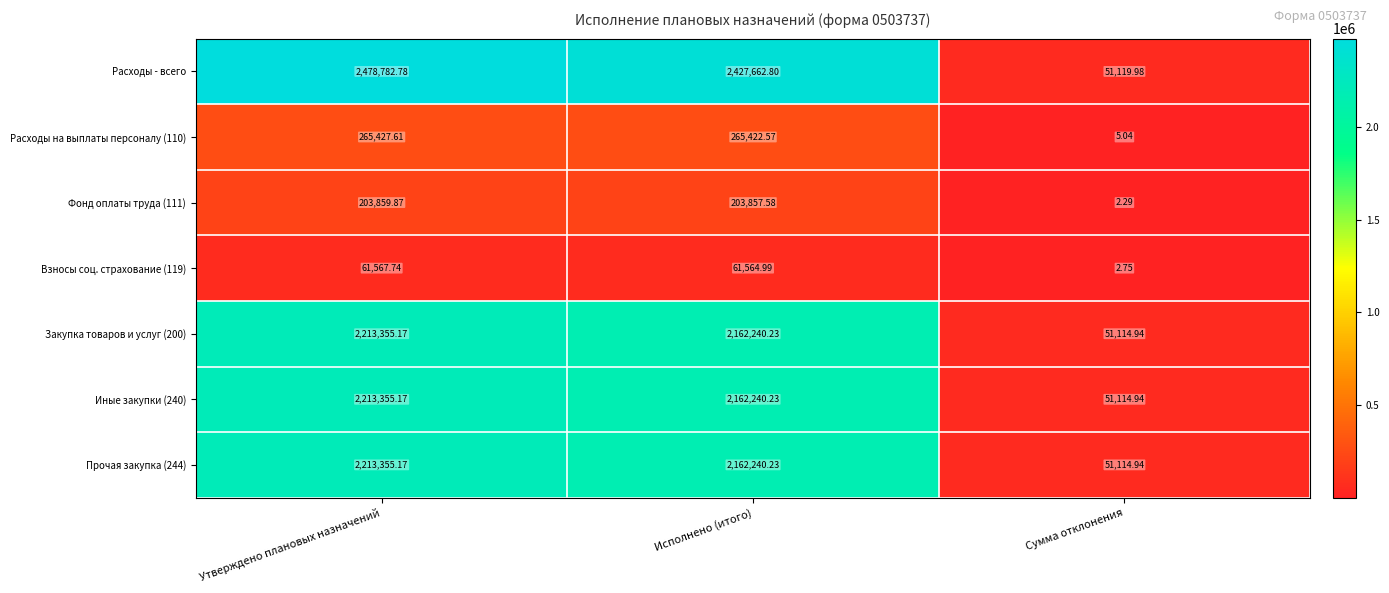

List the labels in order of Расходы на выплаты персоналу (110) value, largest first.

Утверждено плановых назначений, Исполнено (итого), Сумма отклонения